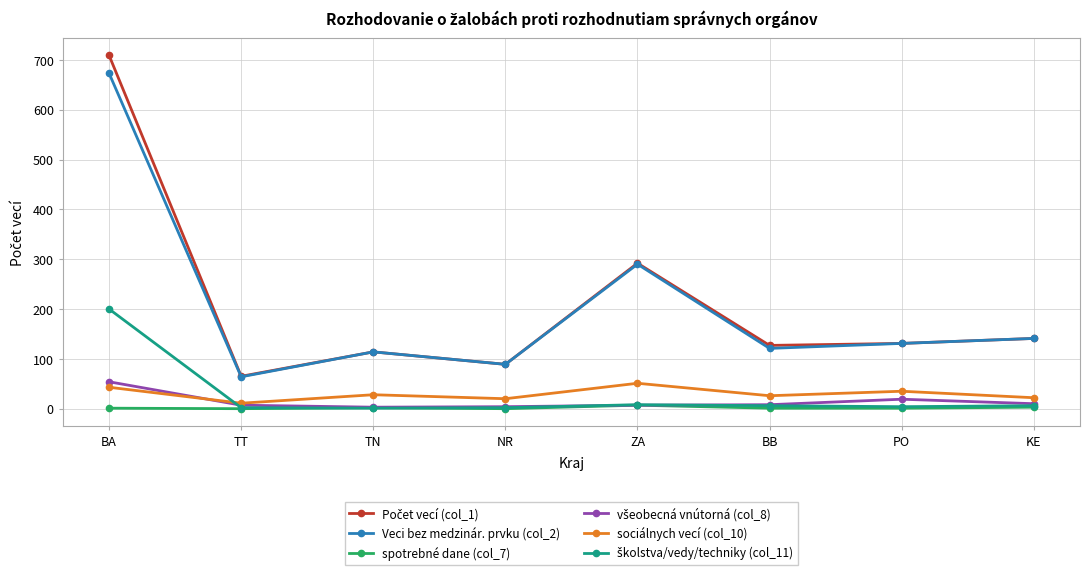

What is the difference between the second highest and second lowest values in the sociálnych vecí (col_10) series?

23